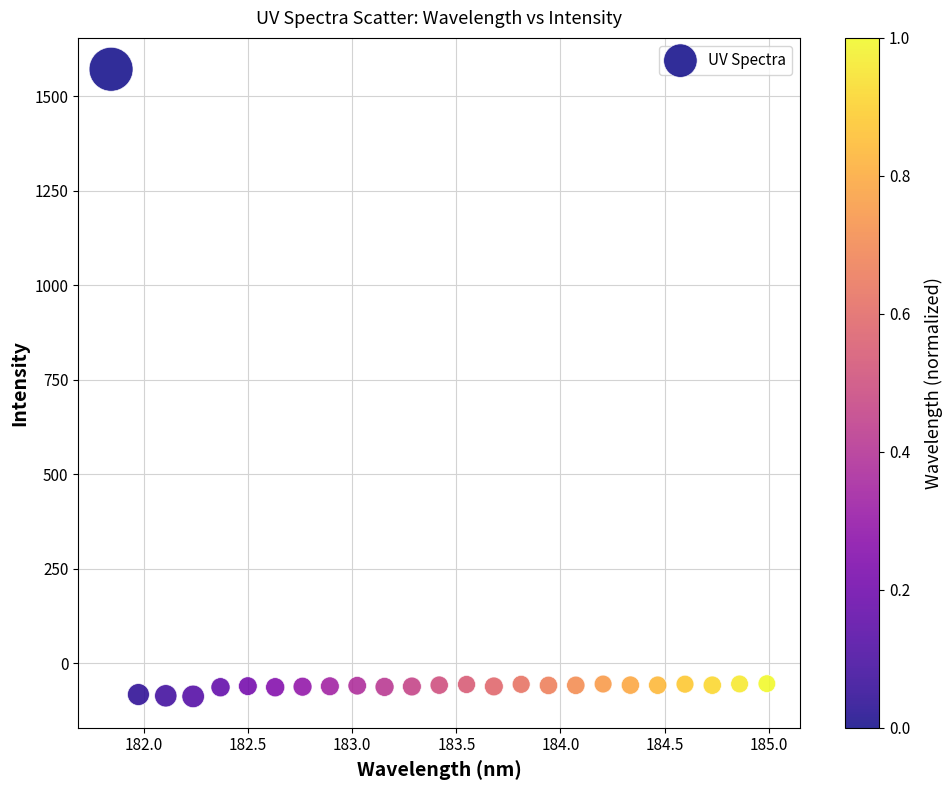

What is the range of Y values (max minus min)?

1659.6